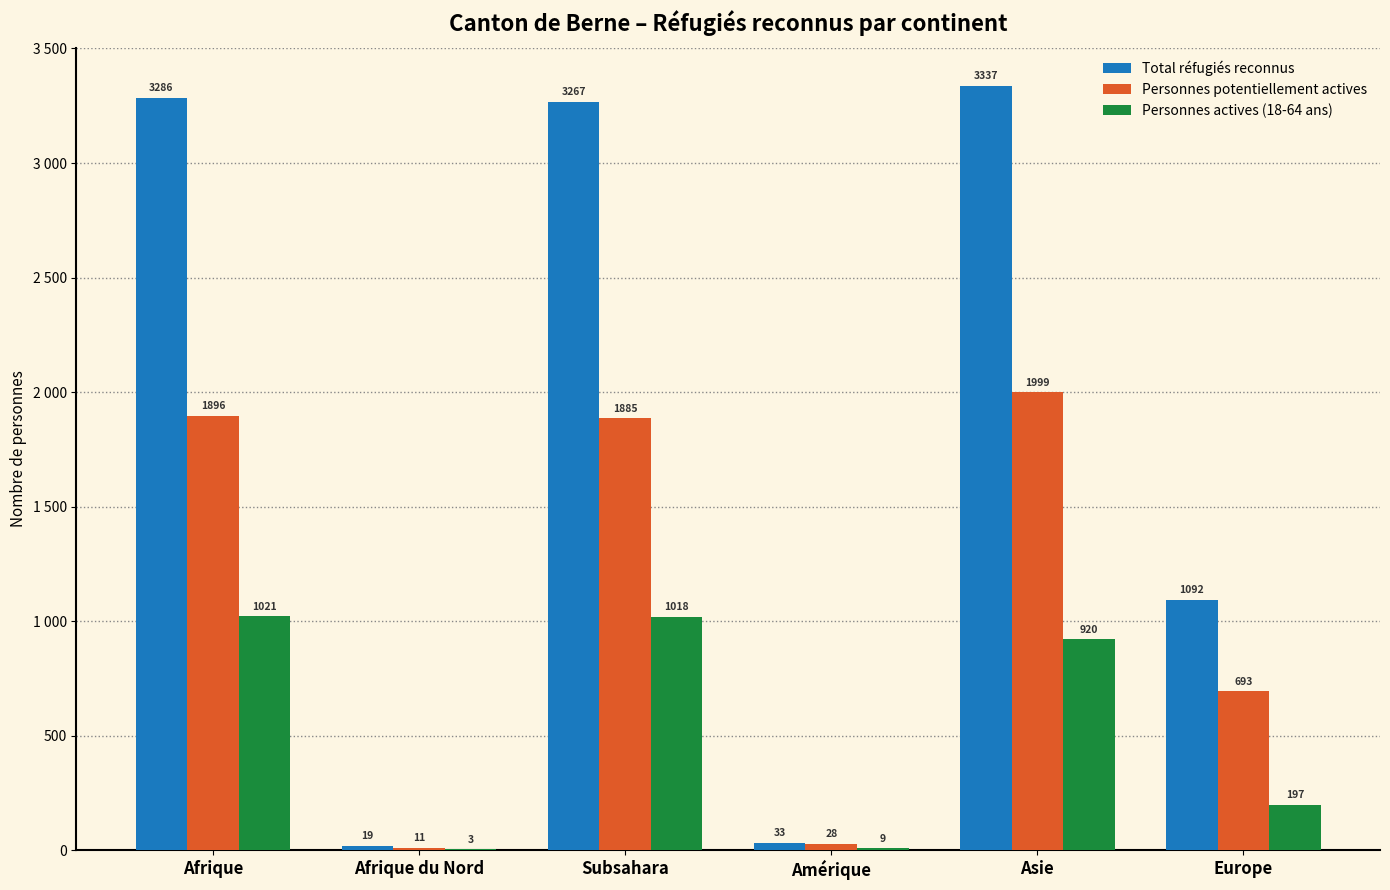

What is the difference between the maximum and second lowest values in the Personnes potentiellement actives series?

1971